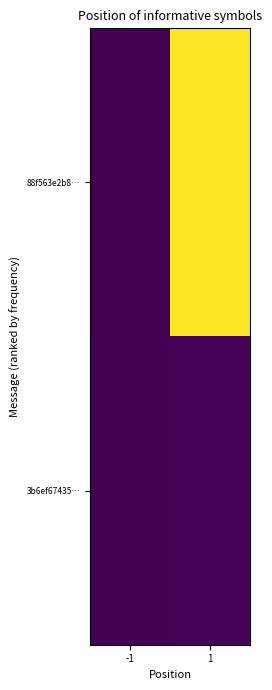

What is the greatest value displayed?

338